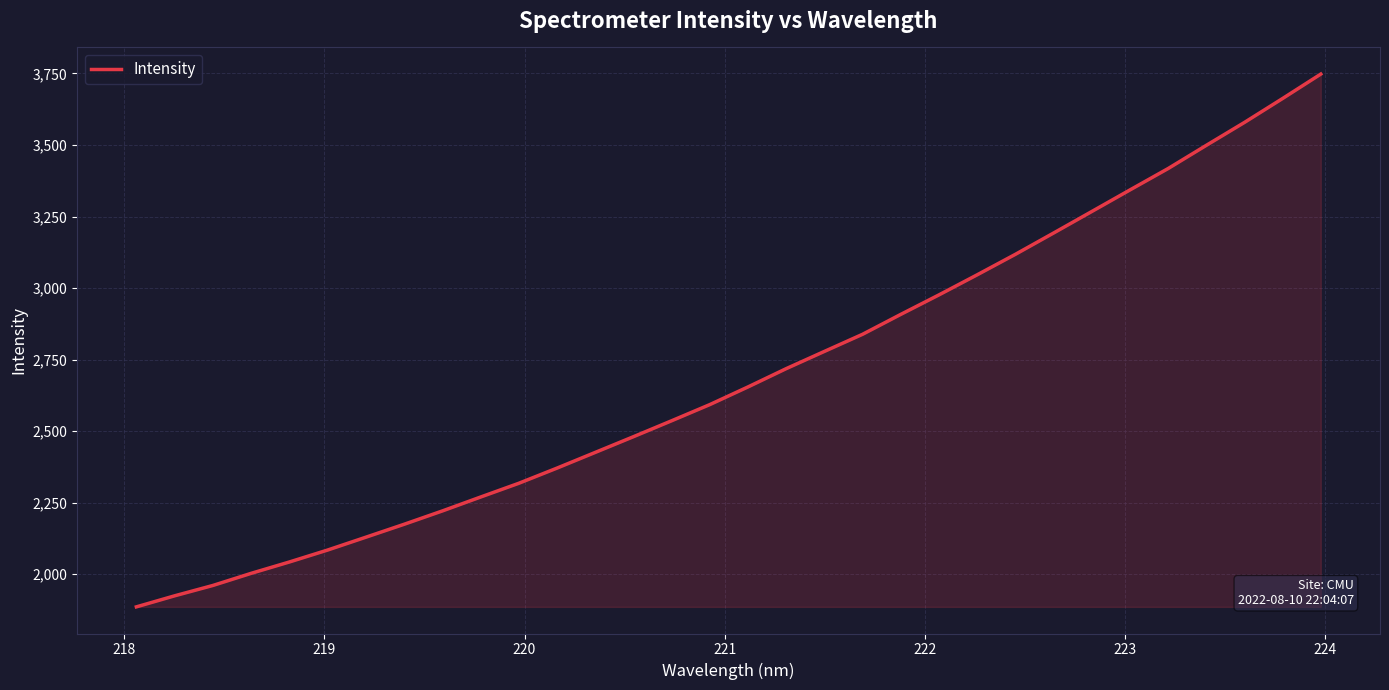

Reading left to right, transcribe all the data shown in this chart.

1886.0	1924.6	1960.8	2003.1	2042.8	2084.6	2129.4	2174.6	2221.2	2269.8	2317.9	2370.9	2425.7	2480.7	2536.4	2593.0	2654.7	2718.6	2778.9	2838.7	2908.3	2976.4	3046.6	3118.1	3192.5	3267.6	3343.0	3417.8	3498.9	3579.0	3662.6	3747.9